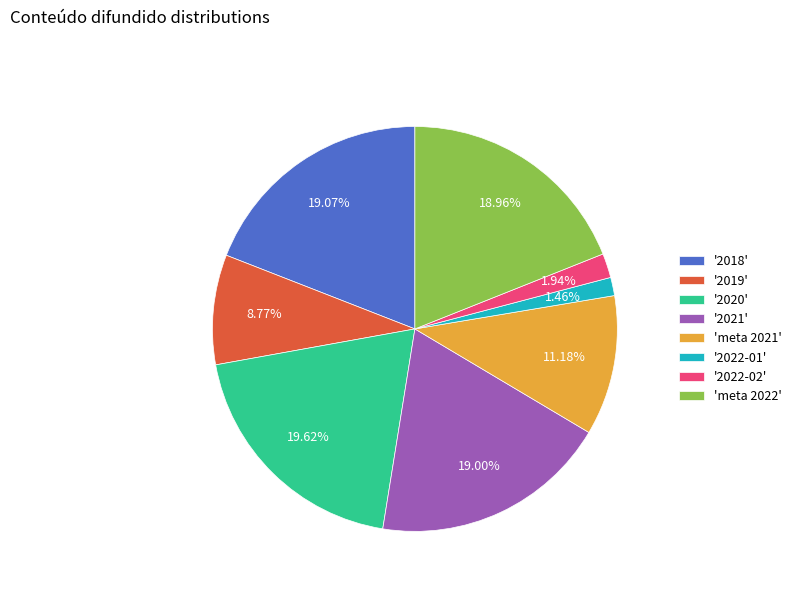

Between '2018' and '2022-01', which is larger?

'2018'